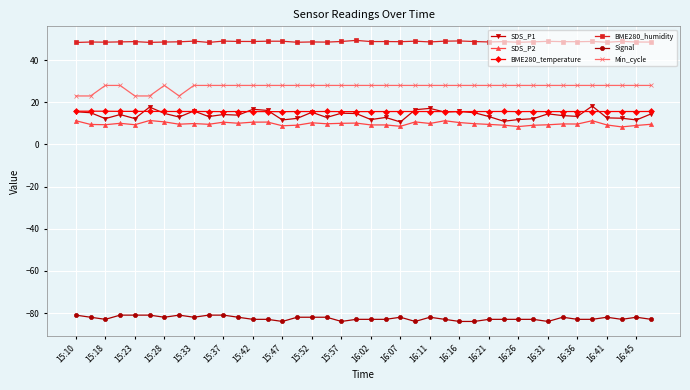

True or false: Signal and BME280_temperature cross at least once.

False